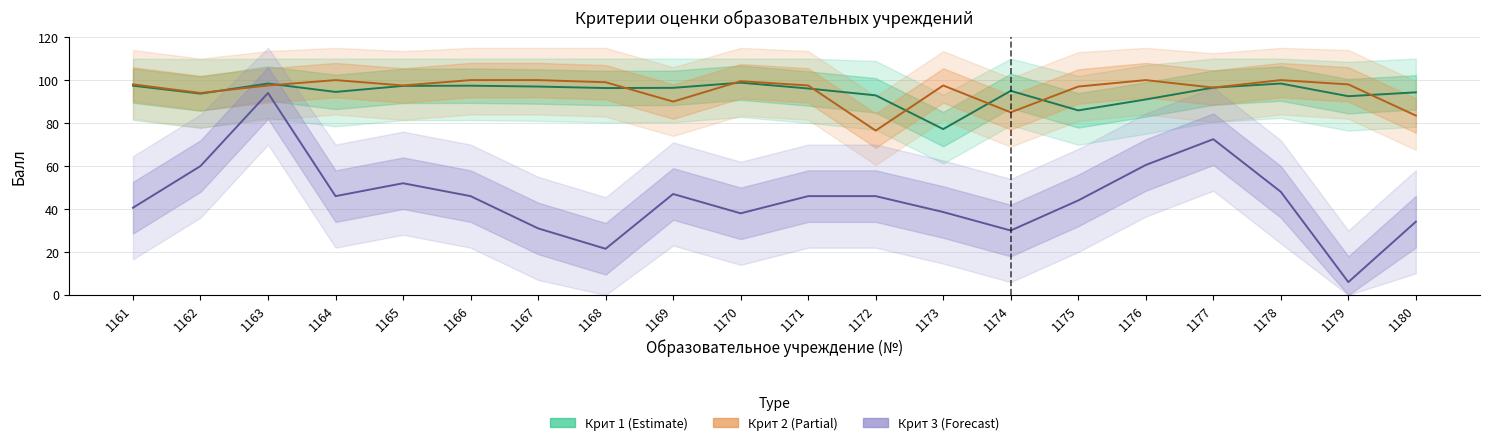

Reading left to right, extract all data points from this chart.

Крит 1 (Estimate): 97.4	93.7	98.4	94.5	97.3	97.4	97.0	96.3	96.4	98.8	96.1	92.9	77.2	95.0	85.9	91.0	96.5	98.4	92.5	94.3
Крит 2 (Partial): 98.0	94.0	97.5	100.0	97.5	100.0	100.0	99.0	90.0	99.5	97.5	76.5	97.5	85.0	97.0	100.0	96.5	100.0	98.0	83.5
Крит 3 (Forecast): 40.6	60.0	94.0	46.0	52.0	46.0	31.0	21.5	47.0	38.0	46.0	46.0	38.6	30.0	44.0	60.5	72.5	48.0	6.0	34.1